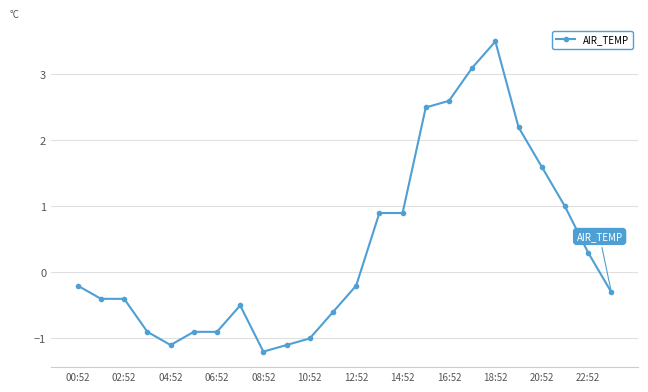

What is the value of the 12th point from the left?

-0.6